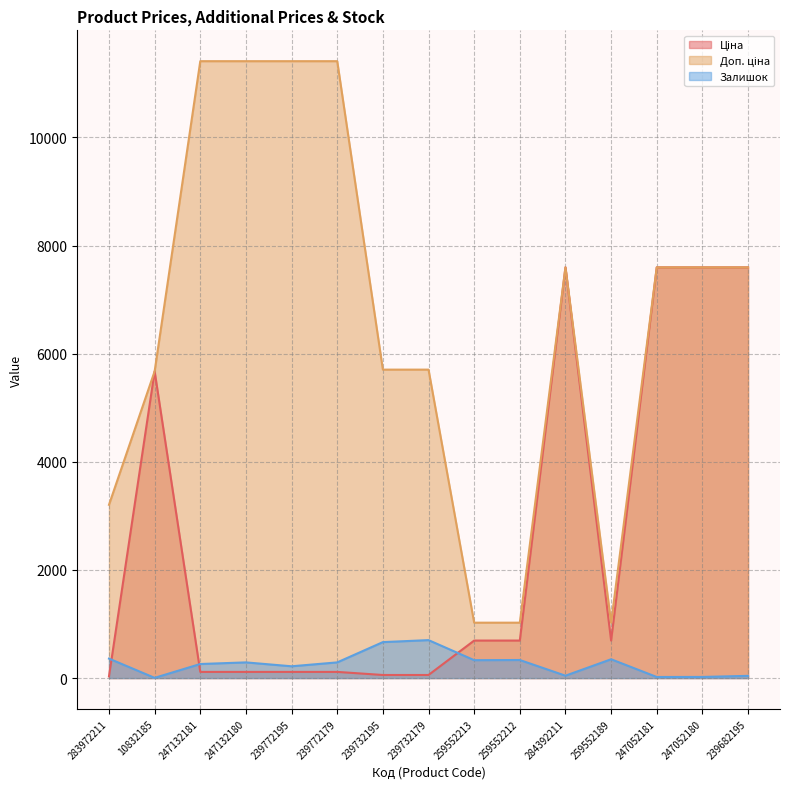

What is the minimum value for Ціна?

32.0